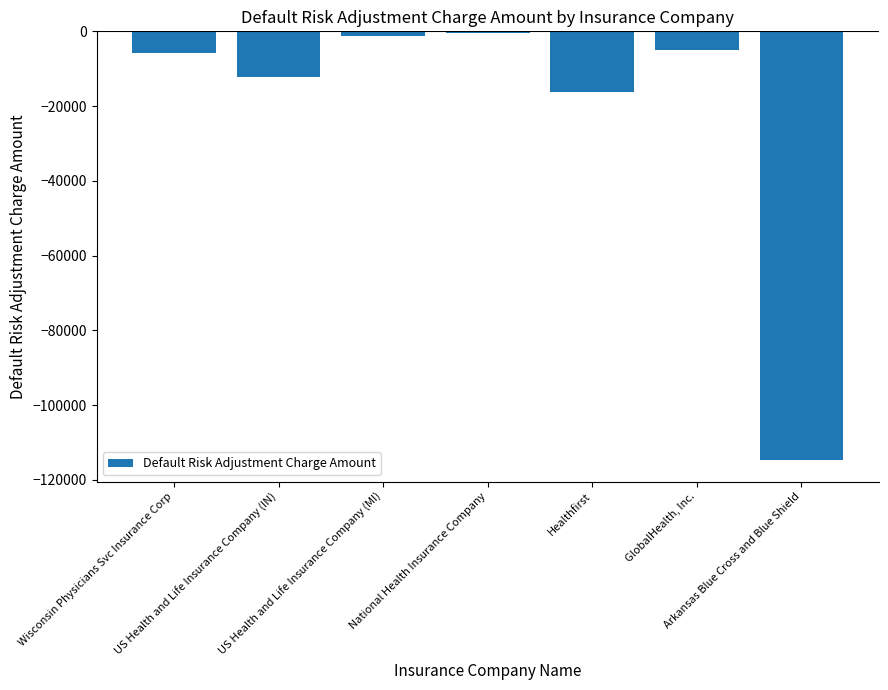

Read the value at Wisconsin Physicians Svc Insurance Corp.

-5844.4